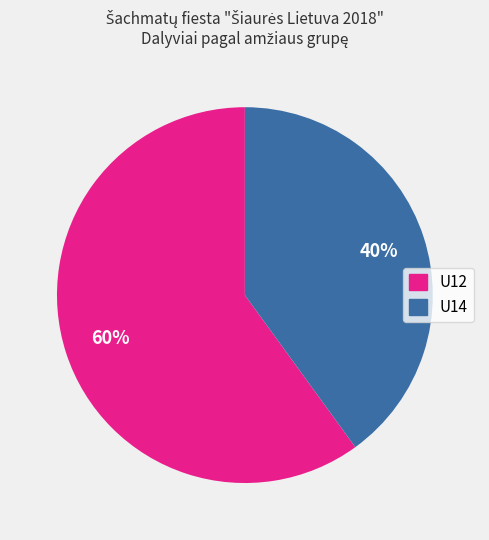

To the nearest percent, what is the average slice percentage?

50%